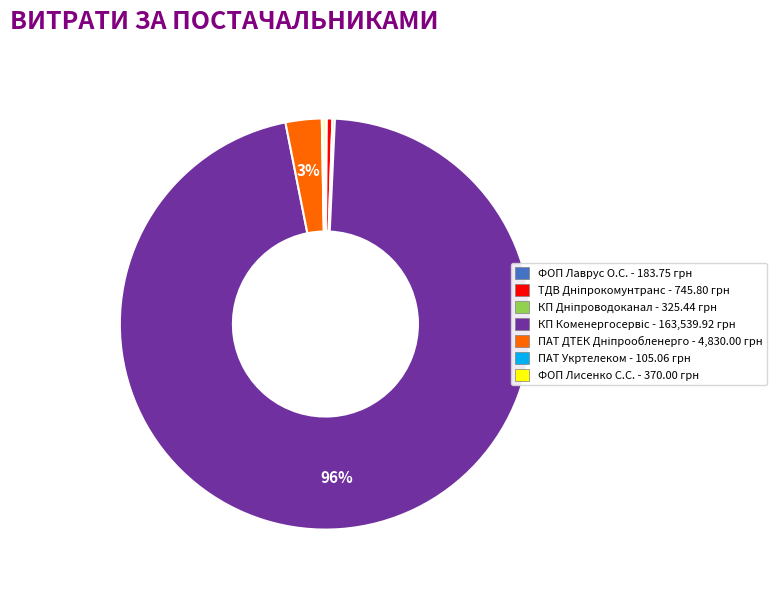

Is there any slice that represents more than half of the pie?

Yes